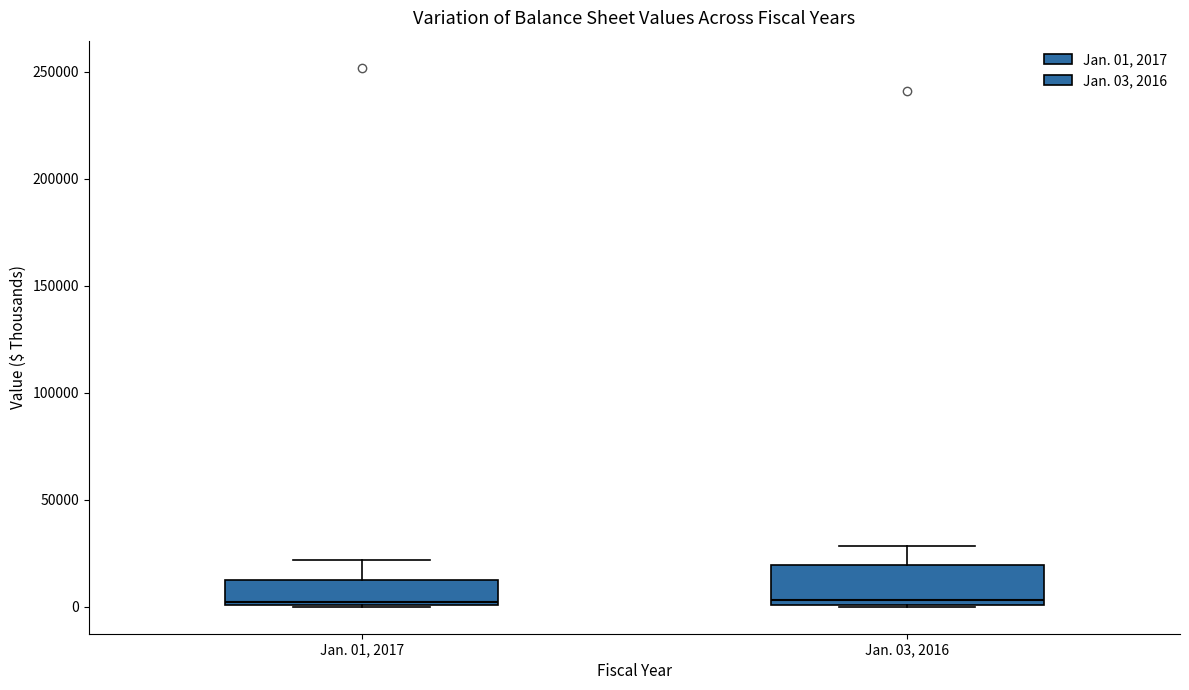

Which box is the tallest, from its lower edge to its upper edge?

Jan. 03, 2016